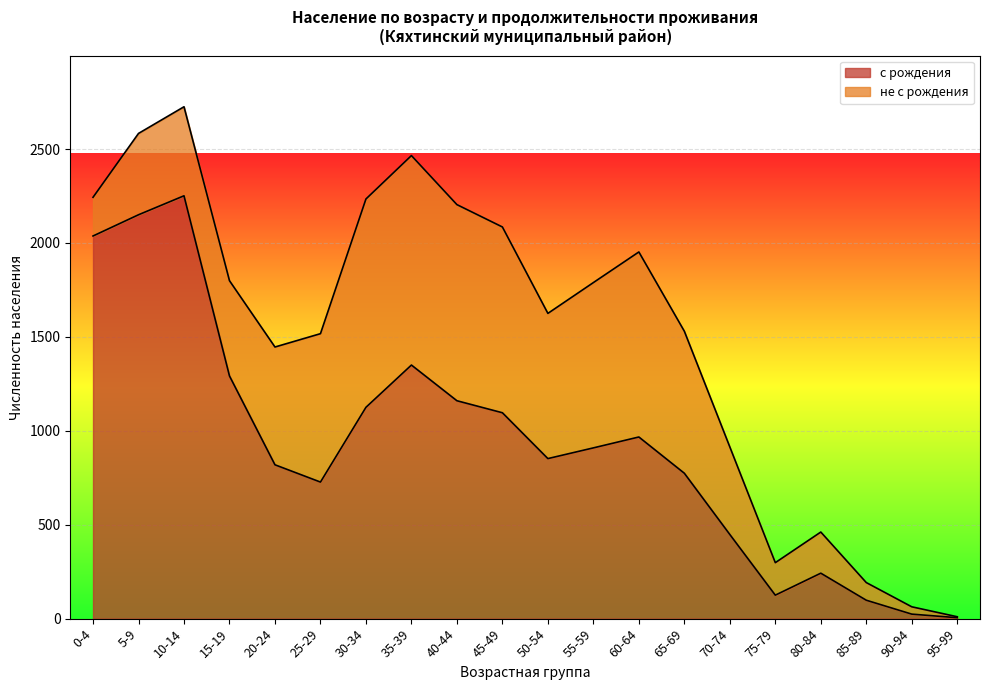

Reading left to right, extract all data points from this chart.

2037	2150	2251	1292	819	727	1125	1350	1160	1096	852	909	967	774	448	125	242	98	24	5